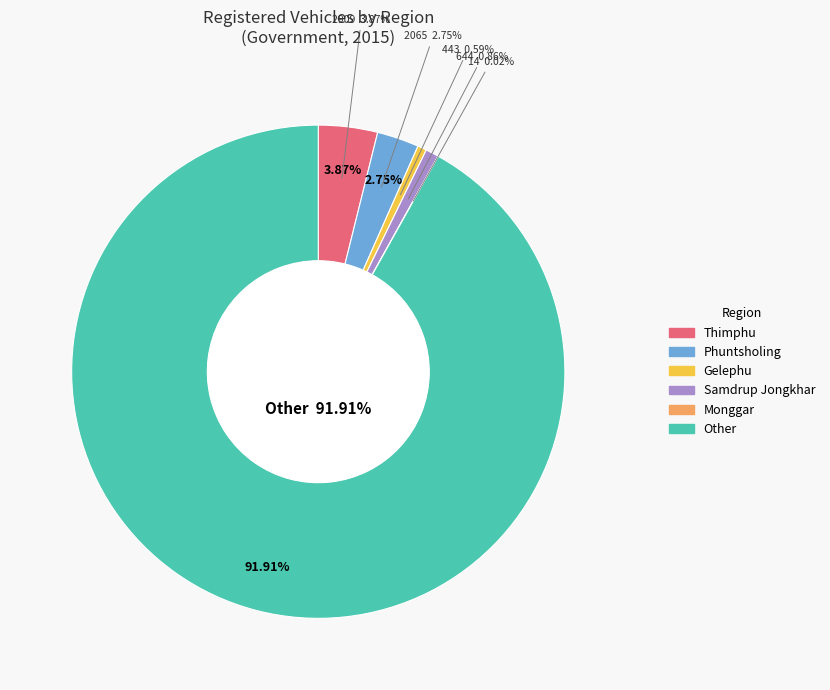

How many slices are in this pie chart?

6